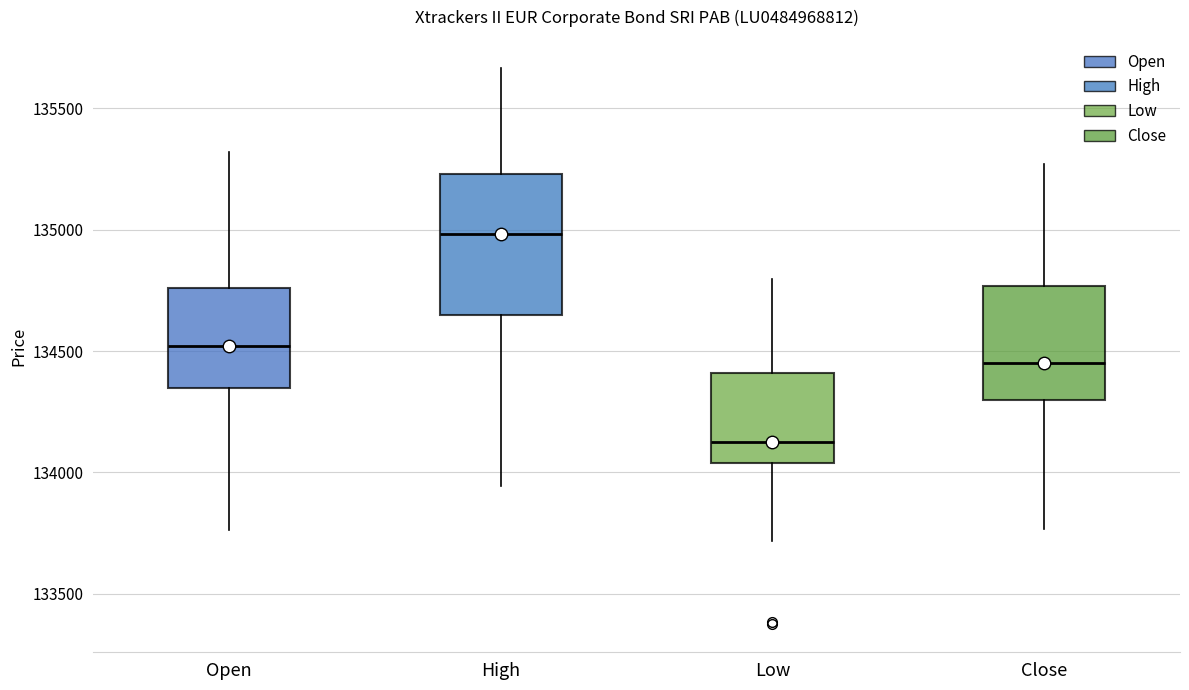

Which box has the highest median line?

High